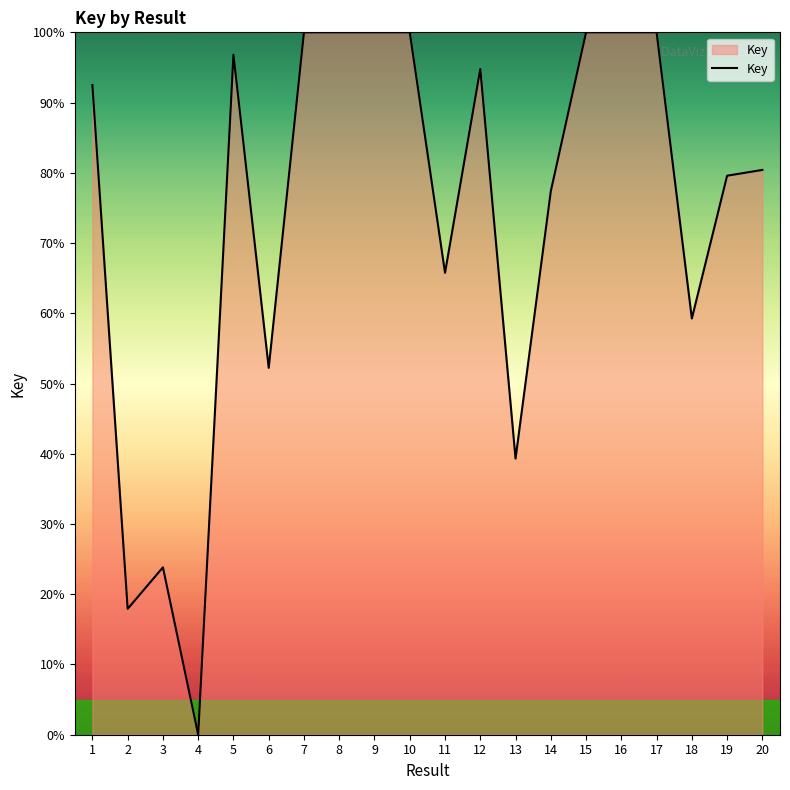

Is it true that the value at 15 is 168.7?

False